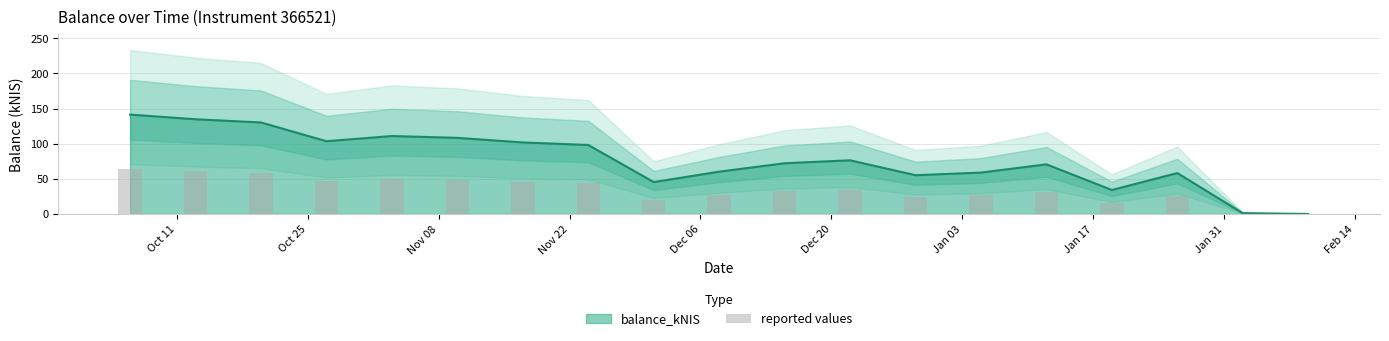

What is the maximum value for balance_kNIS?

141.4